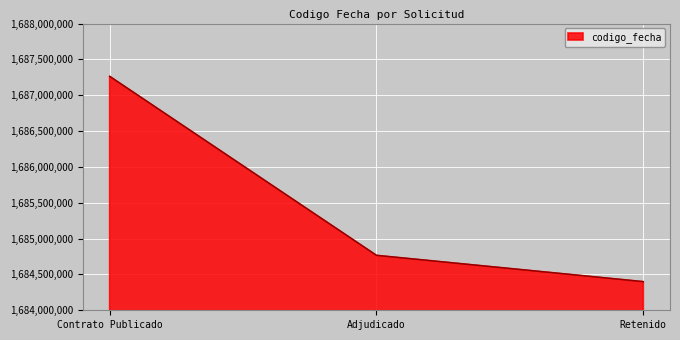

Which category has the highest value across all series?

Contrato Publicado